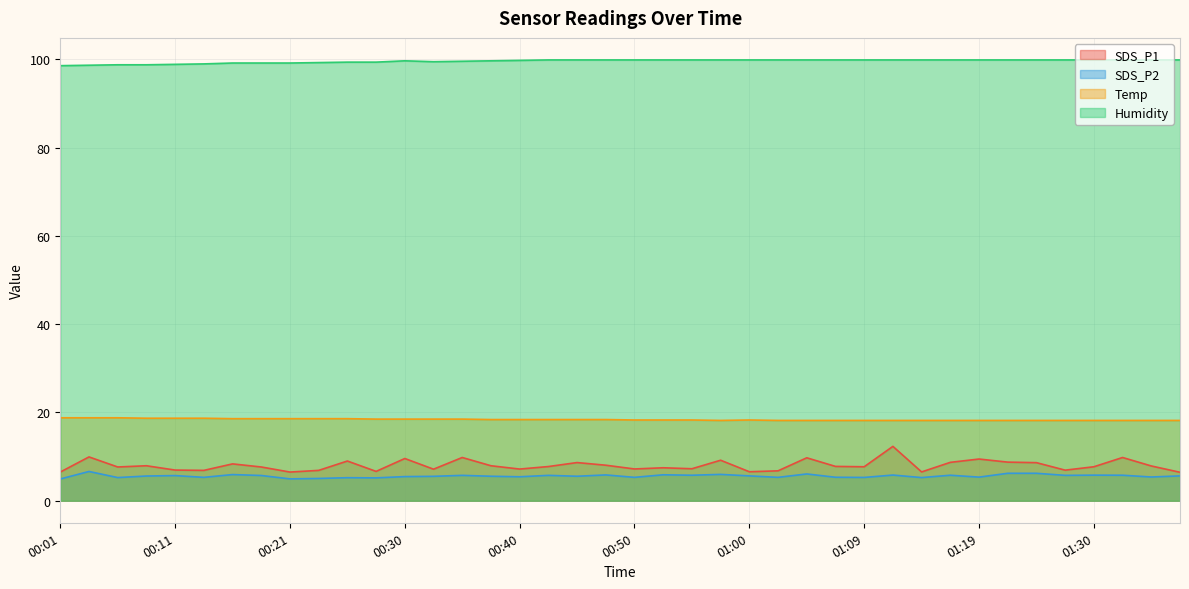

Which category has the highest value across all series?

00:42